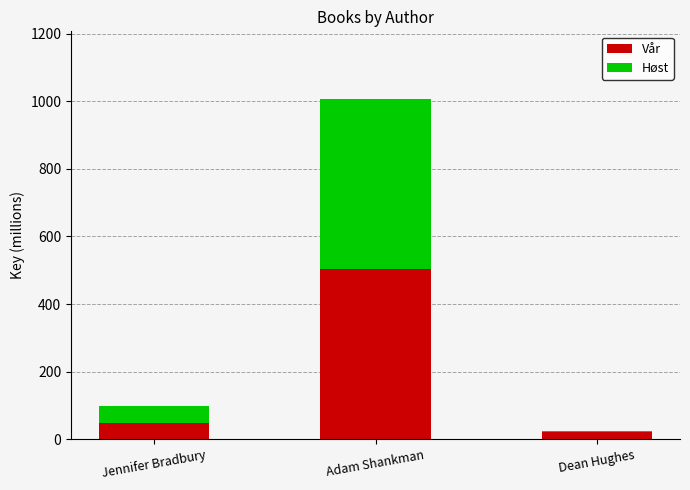

At which category is the sum across all series the highest?

Adam Shankman